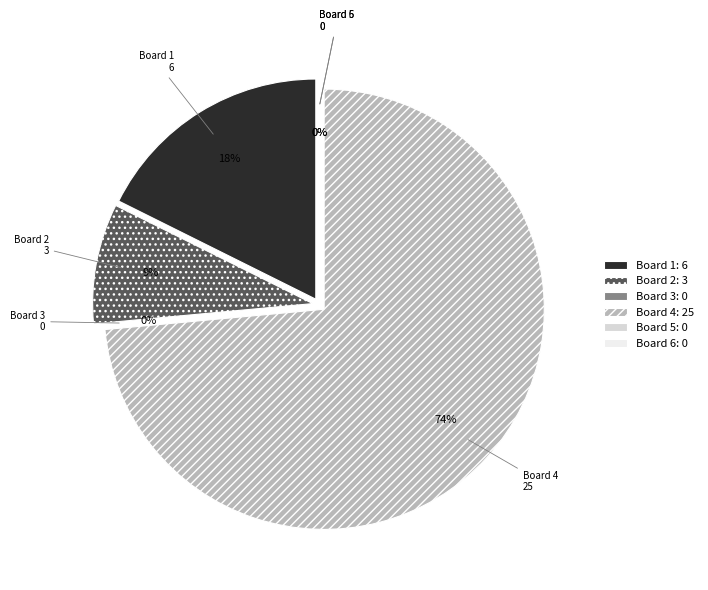

To the nearest percent, what is the average slice percentage?

17%